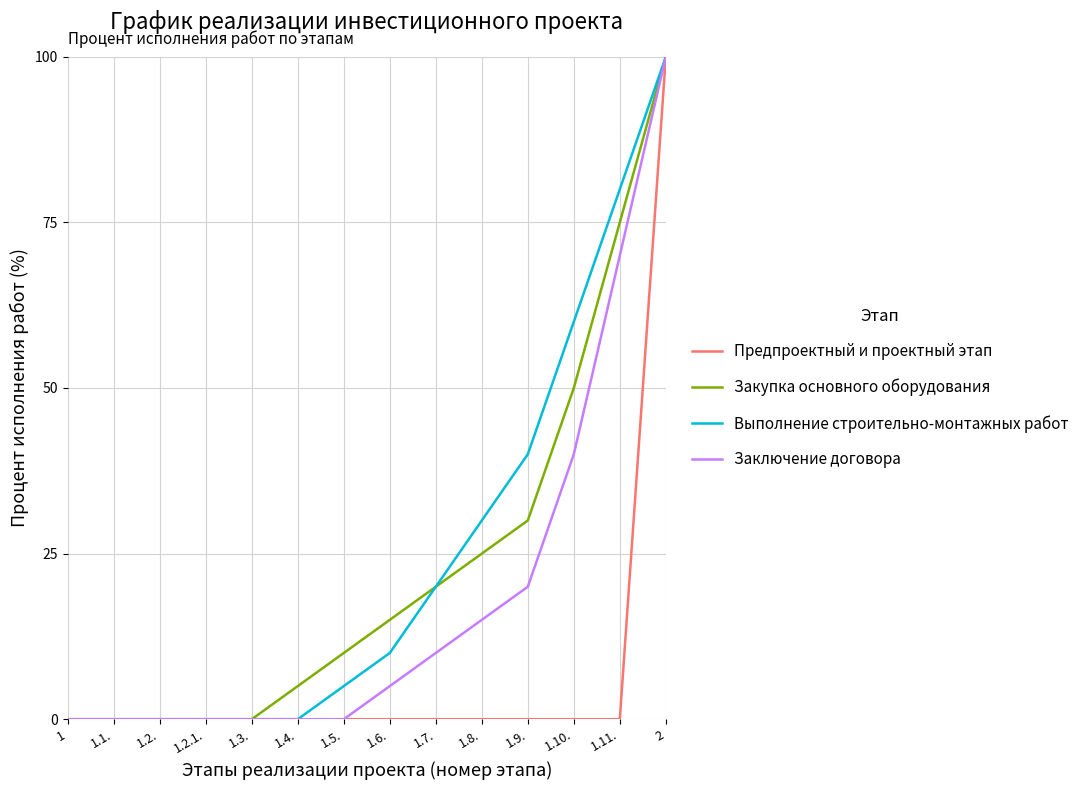

Reading left to right, what are all the values shown in this chart?

Предпроектный и проектный этап: 1=0	1.1.=0	1.2.=0	1.2.1.=0	1.3.=0	1.4.=0	1.5.=0	1.6.=0	1.7.=0	1.8.=0	1.9.=0	1.10.=0	1.11.=0	2=100
Закупка основного оборудования: 1=0	1.1.=0	1.2.=0	1.2.1.=0	1.3.=0	1.4.=5	1.5.=10	1.6.=15	1.7.=20	1.8.=25	1.9.=30	1.10.=50	1.11.=75	2=100
Выполнение строительно-монтажных работ: 1=0	1.1.=0	1.2.=0	1.2.1.=0	1.3.=0	1.4.=0	1.5.=5	1.6.=10	1.7.=20	1.8.=30	1.9.=40	1.10.=60	1.11.=80	2=100
Заключение договора: 1=0	1.1.=0	1.2.=0	1.2.1.=0	1.3.=0	1.4.=0	1.5.=0	1.6.=5	1.7.=10	1.8.=15	1.9.=20	1.10.=40	1.11.=70	2=100